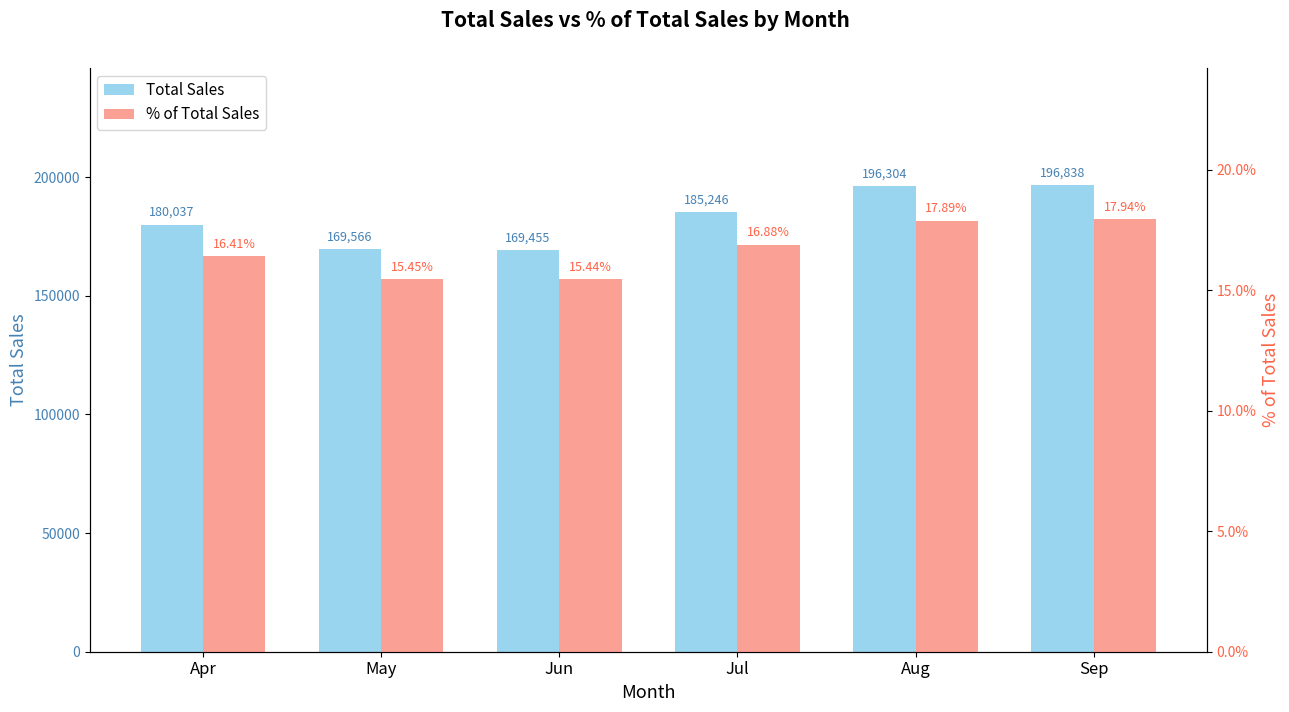

What is the greatest value displayed?

196838.0